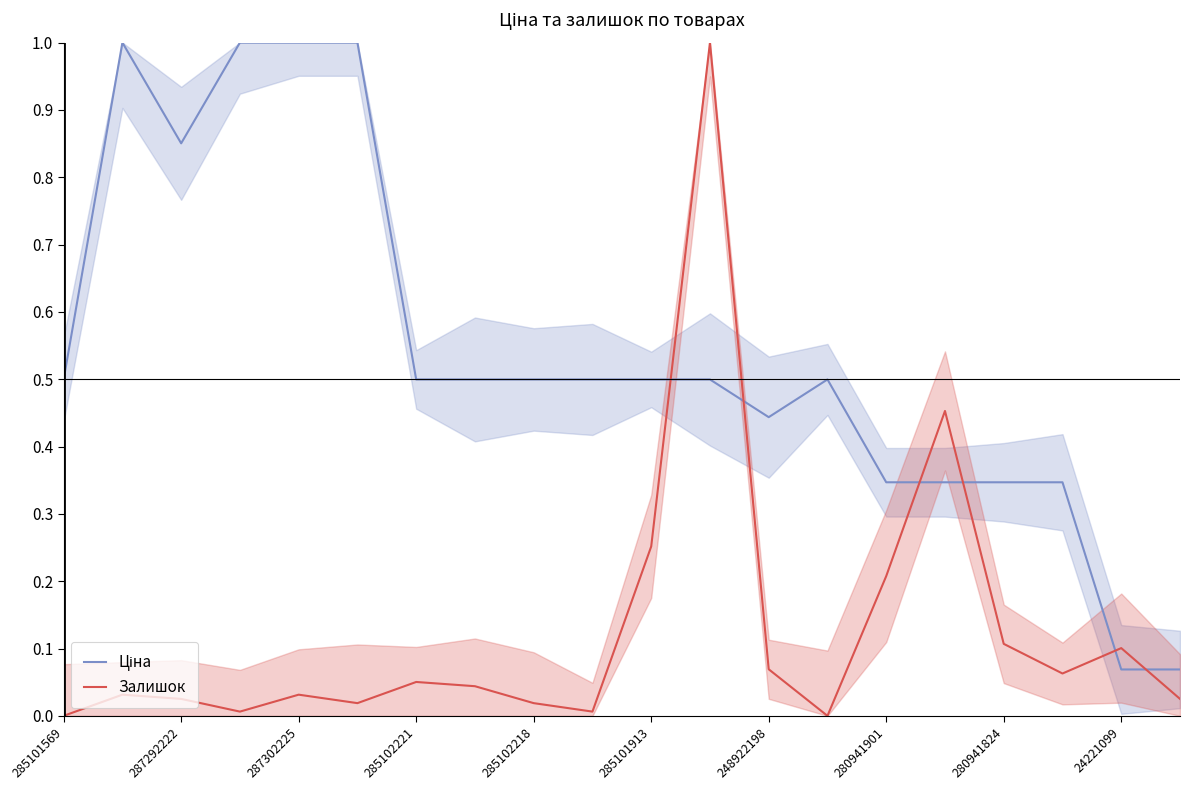

What is the maximum value for Залишок?

1.0